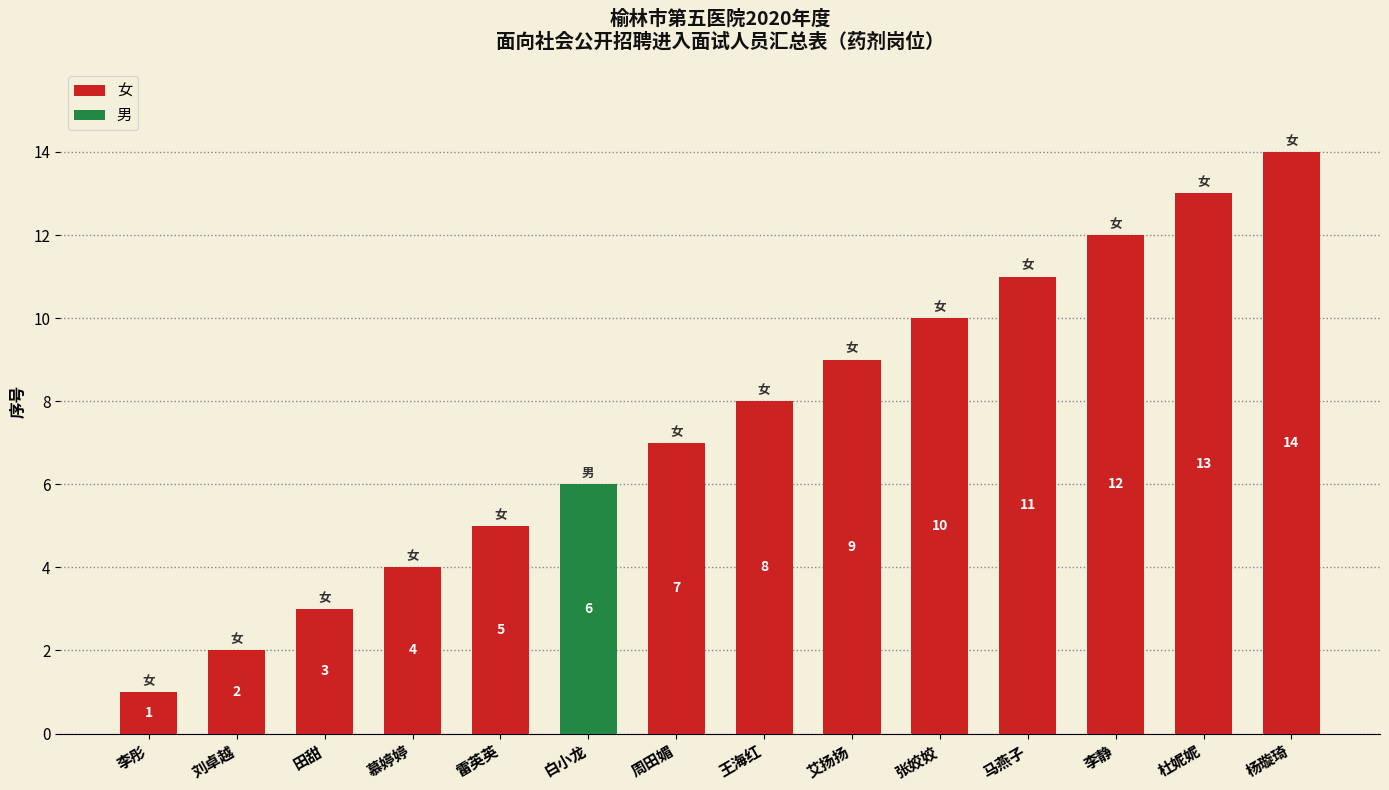

List the labels in order of value, smallest first.

李彤, 刘卓越, 田甜, 慕婷婷, 雷英英, 白小龙, 周田媚, 王海红, 艾扬扬, 张姣姣, 马燕子, 李静, 杜妮妮, 杨璇琦